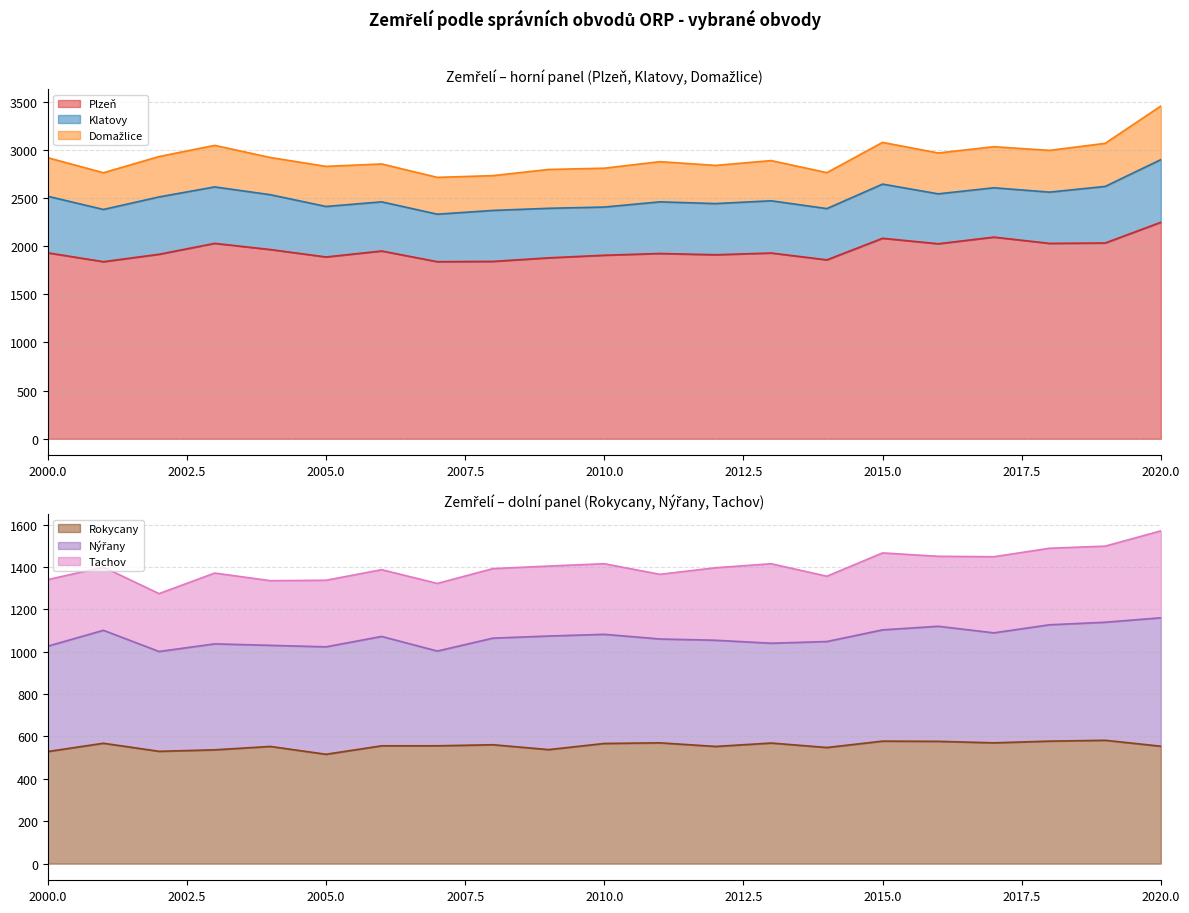

Reading left to right, transcribe all the data shown in this chart.

Plzeň: 2000=1930	2001=1838	2002=1915	2003=2028	2004=1964	2005=1887	2006=1949	2007=1838	2008=1841	2009=1878	2010=1905	2011=1923	2012=1910	2013=1928	2014=1857	2015=2081	2016=2024	2017=2093	2018=2028	2019=2032	2020=2247
Klatovy: 2000=587	2001=542	2002=595	2003=586	2004=569	2005=524	2006=510	2007=493	2008=529	2009=514	2010=500	2011=536	2012=531	2013=542	2014=532	2015=562	2016=518	2017=512	2018=532	2019=587	2020=650
Domažlice: 2000=400	2001=381	2002=419	2003=431	2004=386	2005=416	2006=393	2007=382	2008=361	2009=403	2010=403	2011=417	2012=396	2013=417	2014=373	2015=433	2016=424	2017=426	2018=433	2019=447	2020=556
Rokycany: 2000=529	2001=568	2002=530	2003=537	2004=553	2005=516	2006=556	2007=556	2008=561	2009=538	2010=567	2011=570	2012=553	2013=569	2014=548	2015=578	2016=577	2017=570	2018=578	2019=582	2020=554
Nýřany: 2000=497	2001=533	2002=471	2003=500	2004=477	2005=507	2006=516	2007=447	2008=503	2009=536	2010=515	2011=490	2012=501	2013=471	2014=500	2015=525	2016=543	2017=519	2018=549	2019=557	2020=606
Tachov: 2000=314	2001=298	2002=273	2003=334	2004=305	2005=314	2006=315	2007=319	2008=328	2009=330	2010=333	2011=305	2012=342	2013=375	2014=308	2015=363	2016=330	2017=359	2018=361	2019=359	2020=410